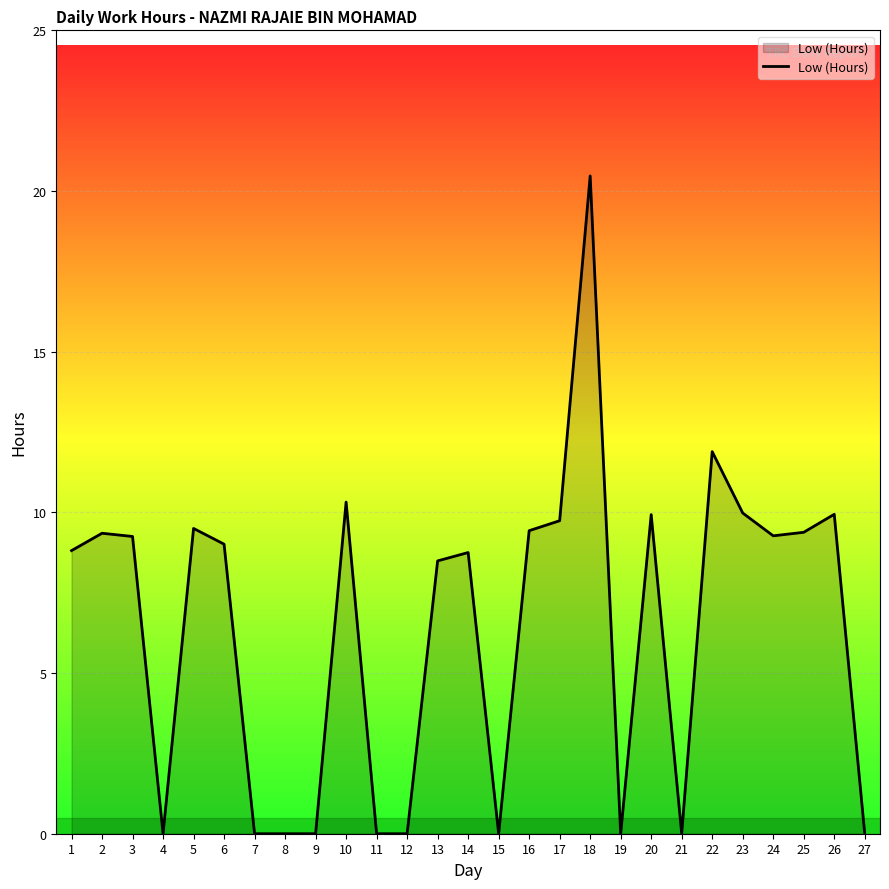

What is the change in value from 7 to 25?

+9.4